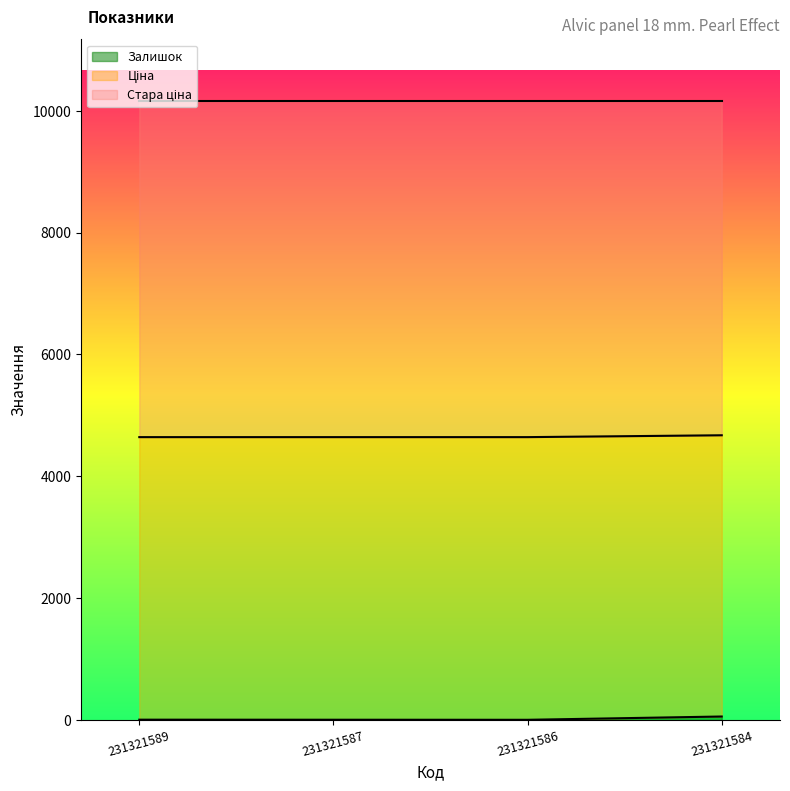

Does the chart display data point markers on the line(s)?

No